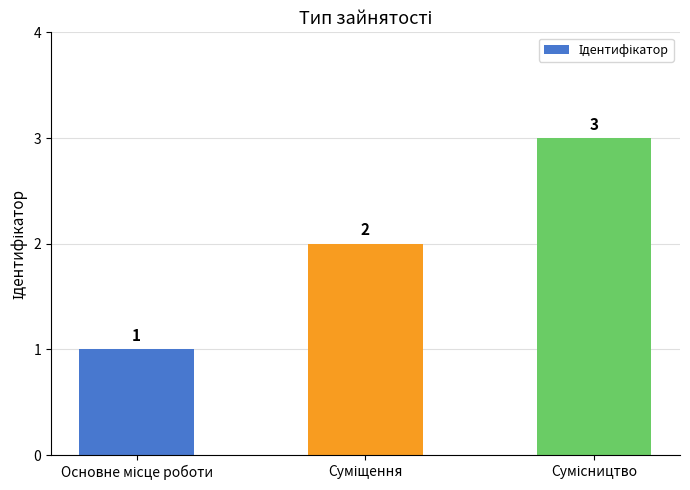

What is the difference between the maximum and minimum values?

2